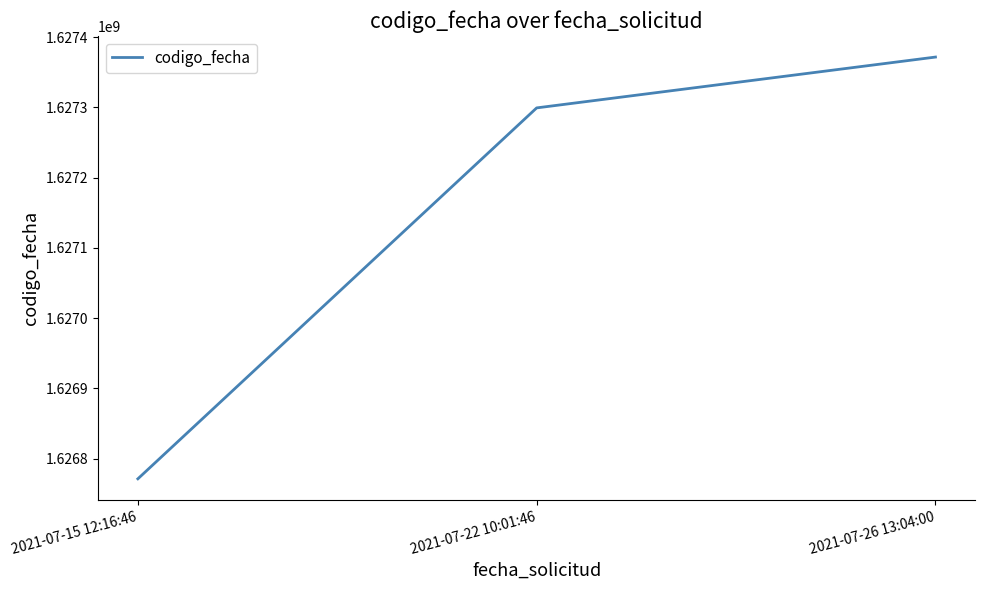

What is the ratio of the value at 2021-07-15 12:16:46 to the value at 2021-07-26 13:04:00?

1.0